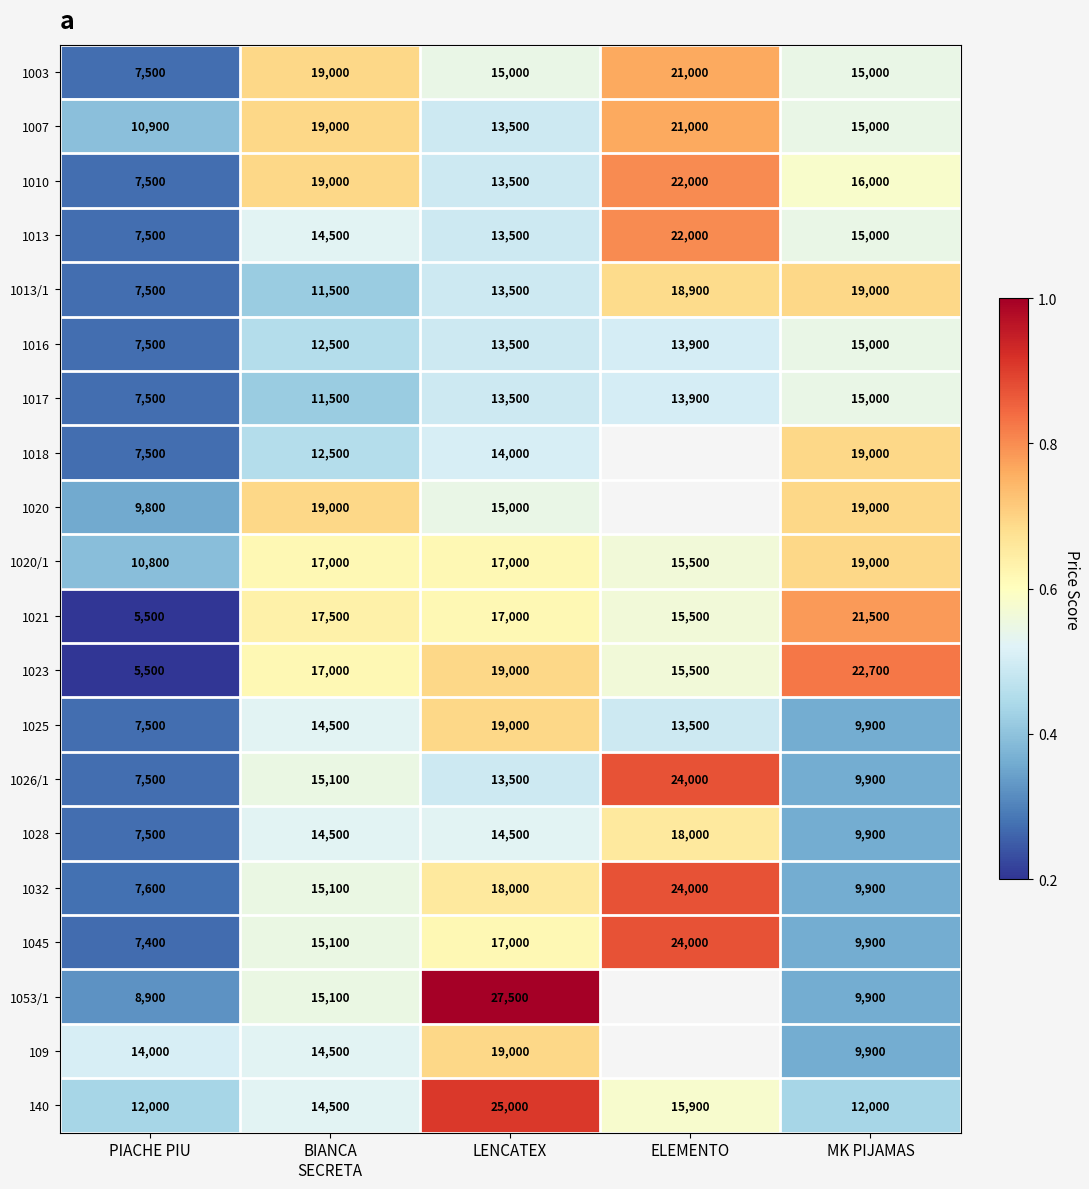

What is the sum of the 1021 values at ELEMENTO and LENCATEX?

32500